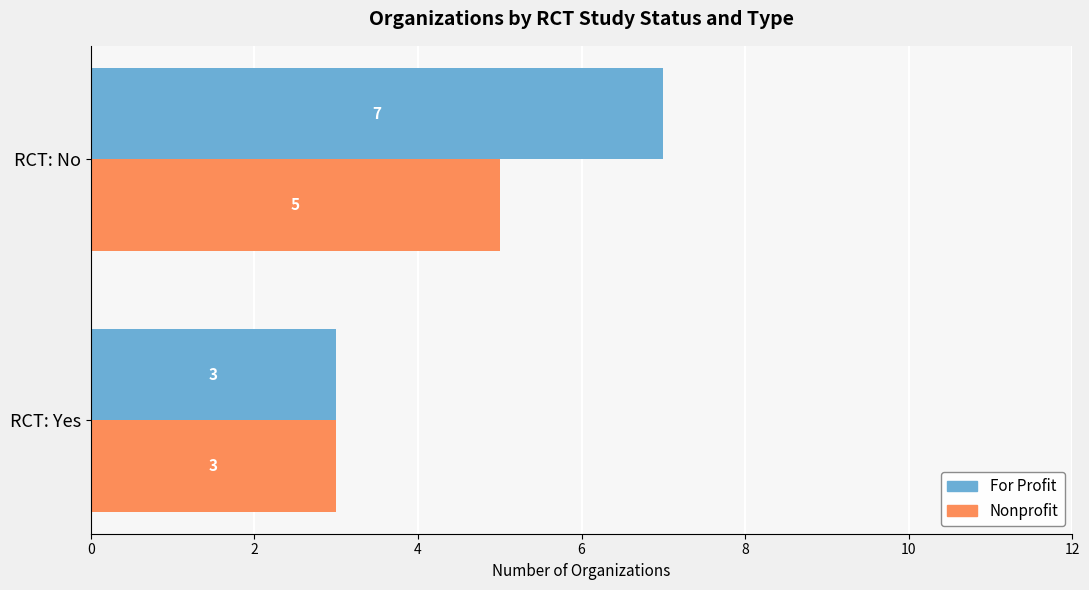

Which series has the largest range (max minus min)?

For Profit